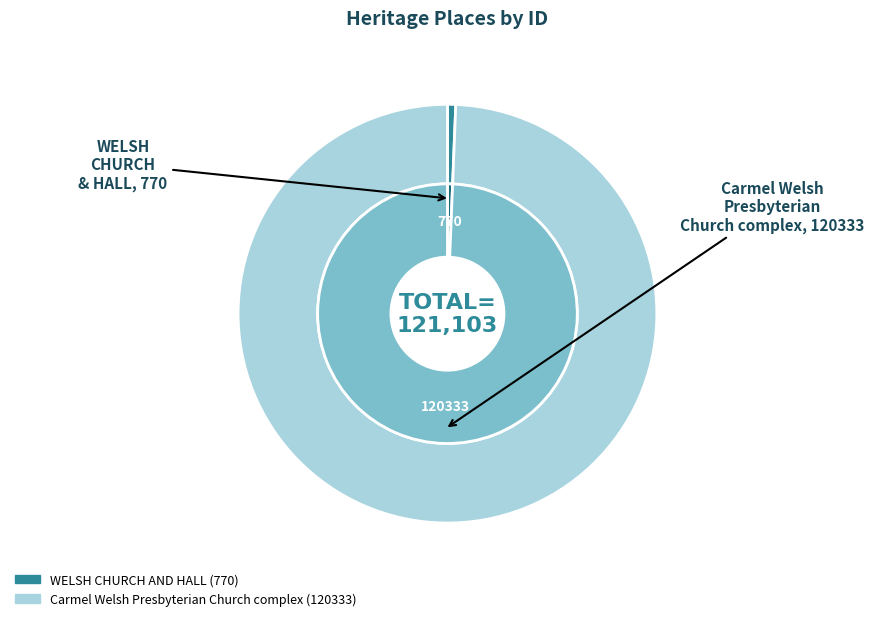

Do Carmel Welsh Presbyterian Church complex and WELSH CHURCH AND HALL together represent more than half of the pie?

Yes